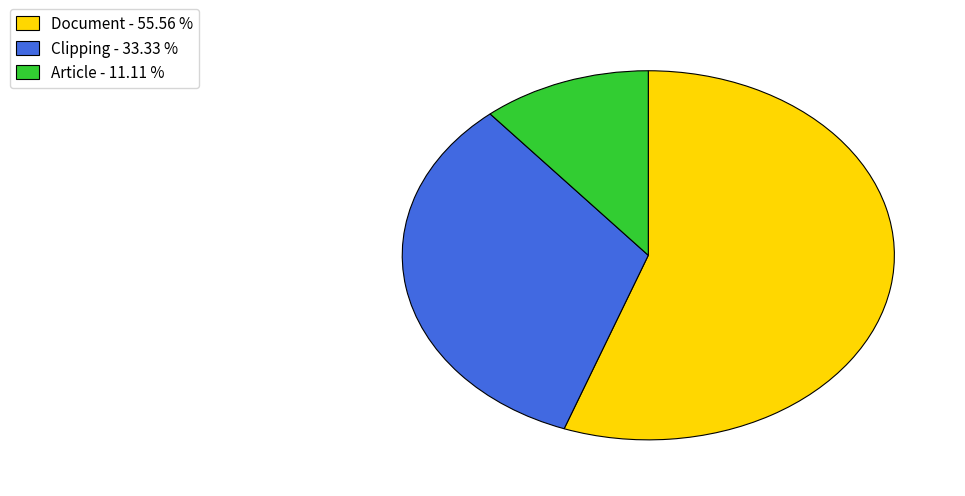

Count the number of slices in the pie.

3